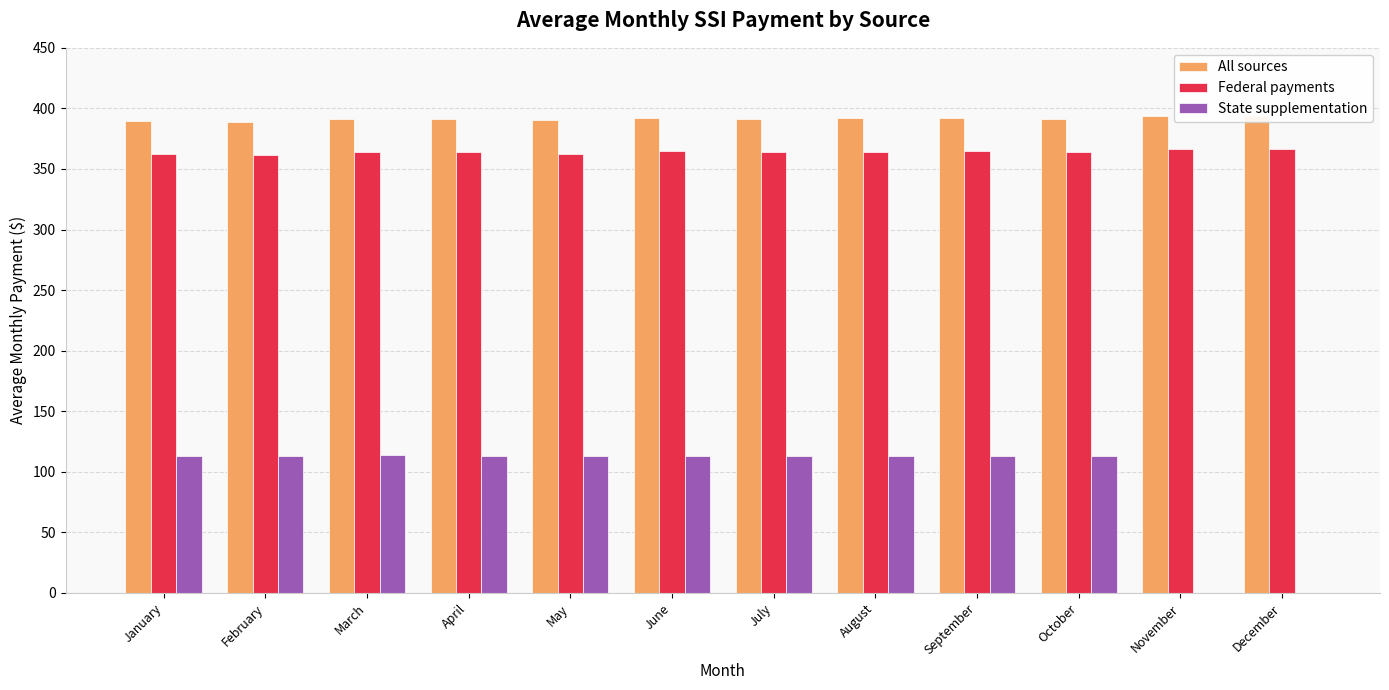

Reading left to right, transcribe all the data shown in this chart.

All sources: 390.0	389.0	391.5	391.4	390.1	392.4	391.6	391.7	392.2	391.3	393.6	394.0
Federal payments: 362.6	361.5	364.1	364.0	362.6	364.9	364.0	364.2	364.7	363.7	366.1	366.3
State supplementation: 113.4	113.4	113.6	113.4	113.4	113.4	113.3	113.0	113.2	113.2	0.0	0.0